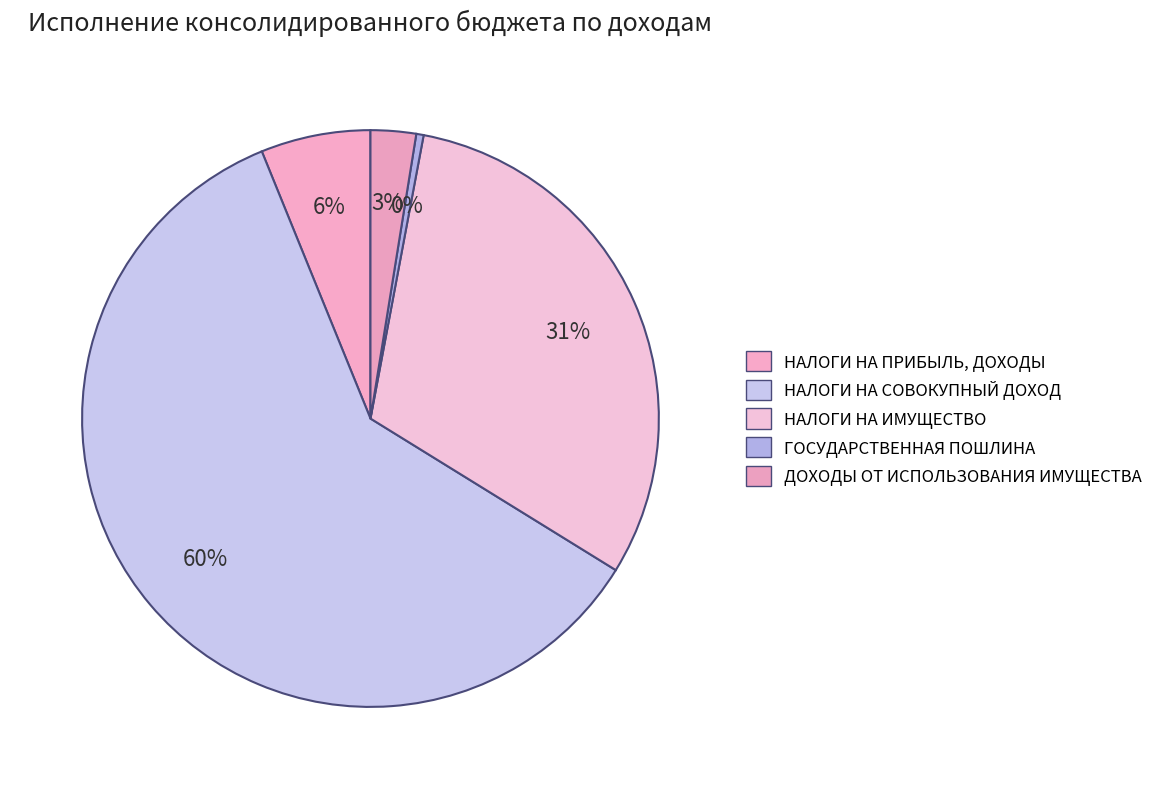

What is the largest slice in the pie chart?

НАЛОГИ НА СОВОКУПНЫЙ ДОХОД